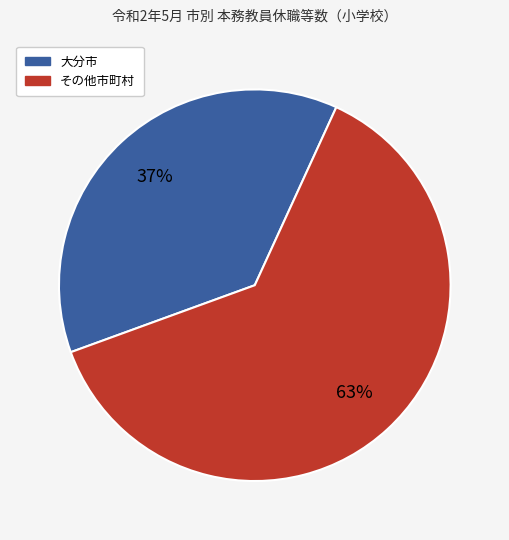

To the nearest percent, what is the average slice percentage?

50%